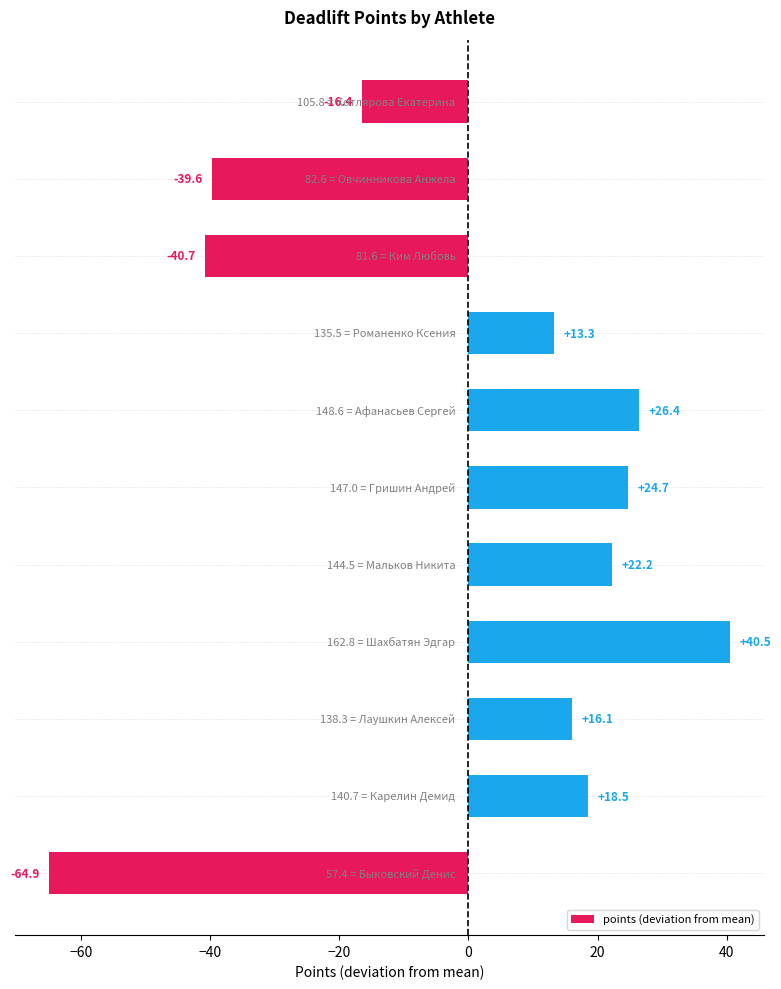

What is the value of the 8th bar from the top?

40.5